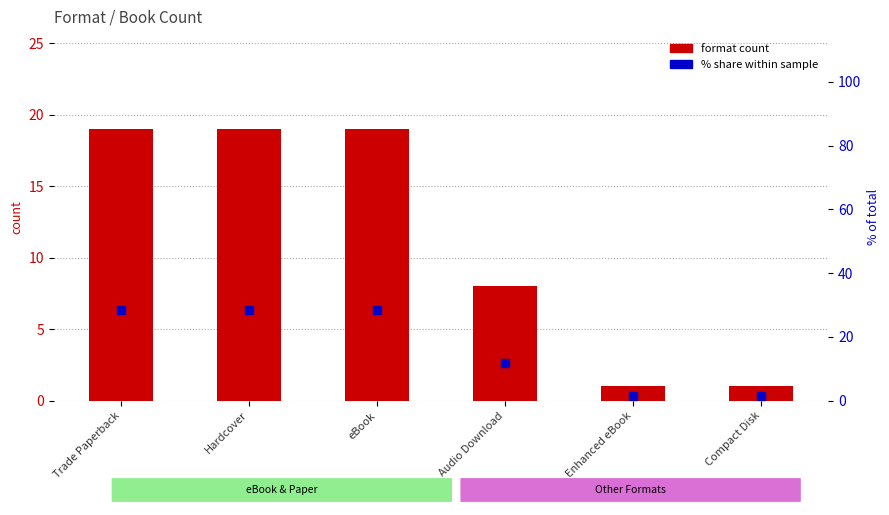

Which series contains the lowest Y value?

format count